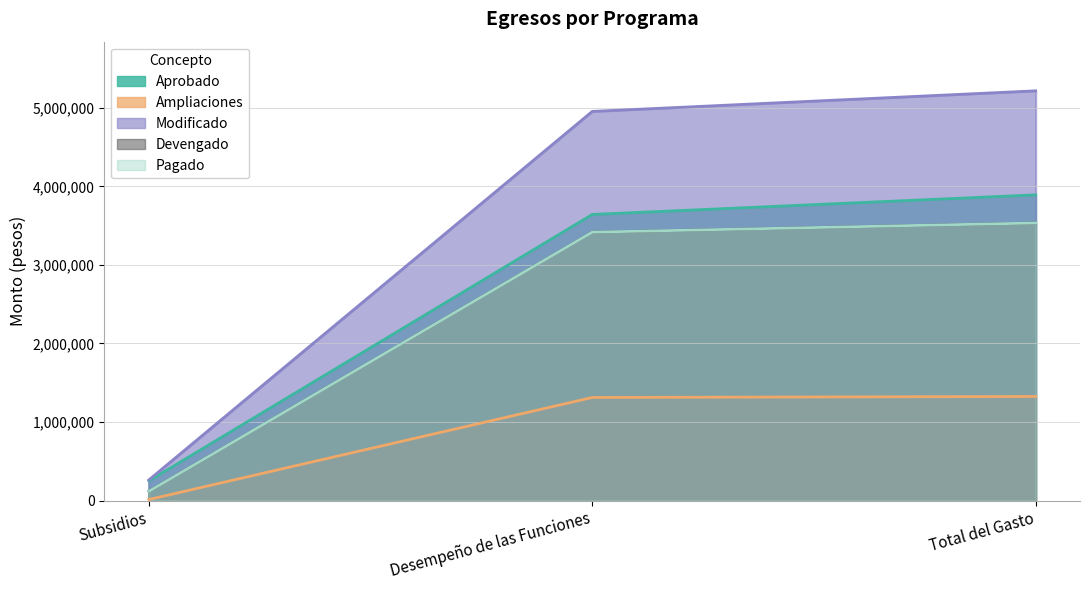

Is it true that Modificado equals 106341.1 at Subsidios?

False